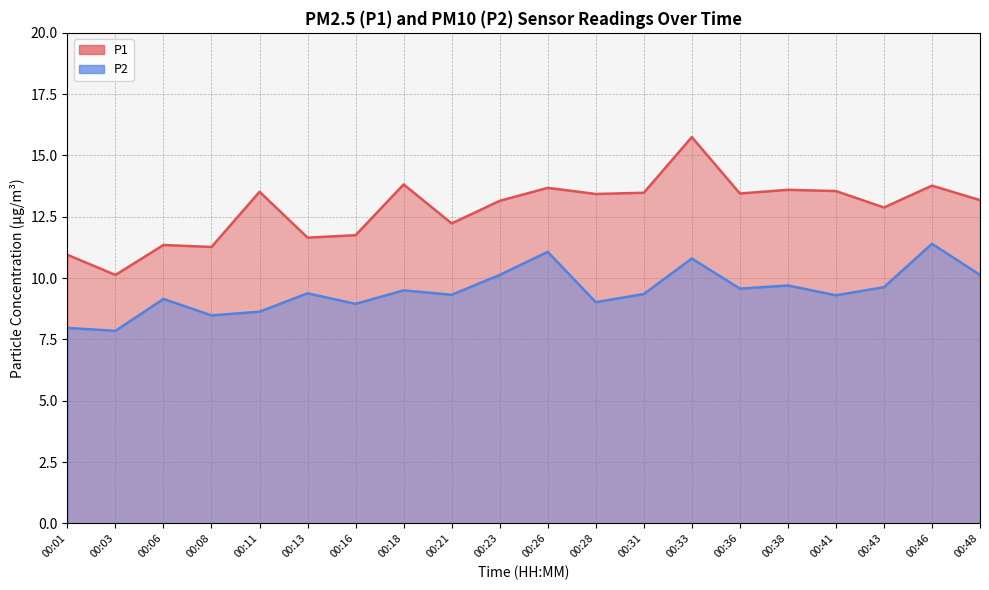

What is the difference between the highest and lowest values at 00:26?

2.6